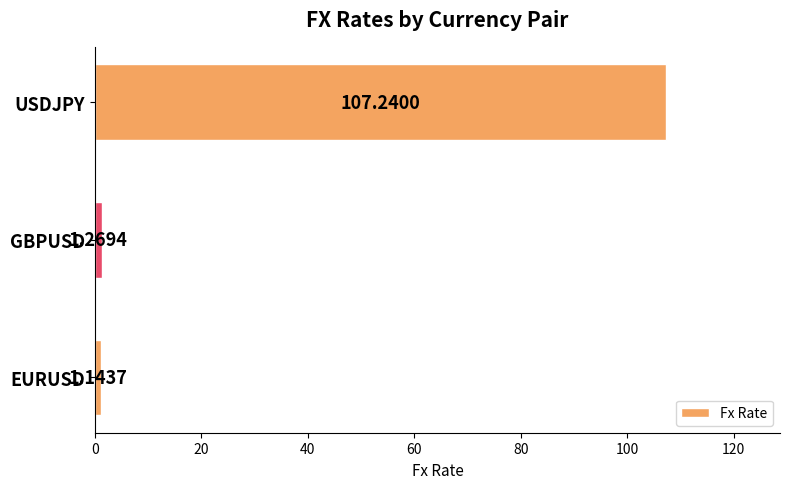

List the labels in order of value, largest first.

USDJPY, GBPUSD, EURUSD